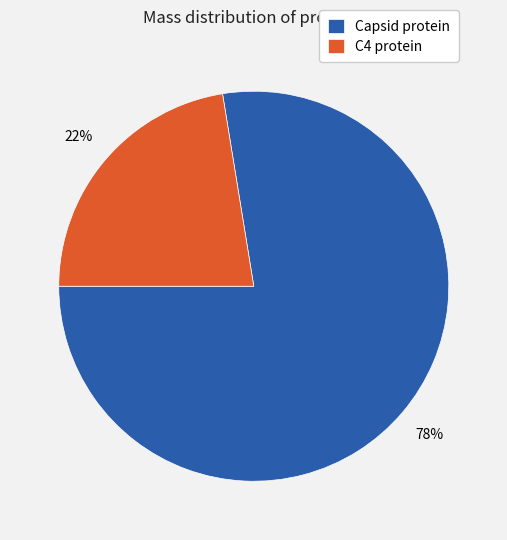

Which category has the smallest portion of the pie?

C4 protein